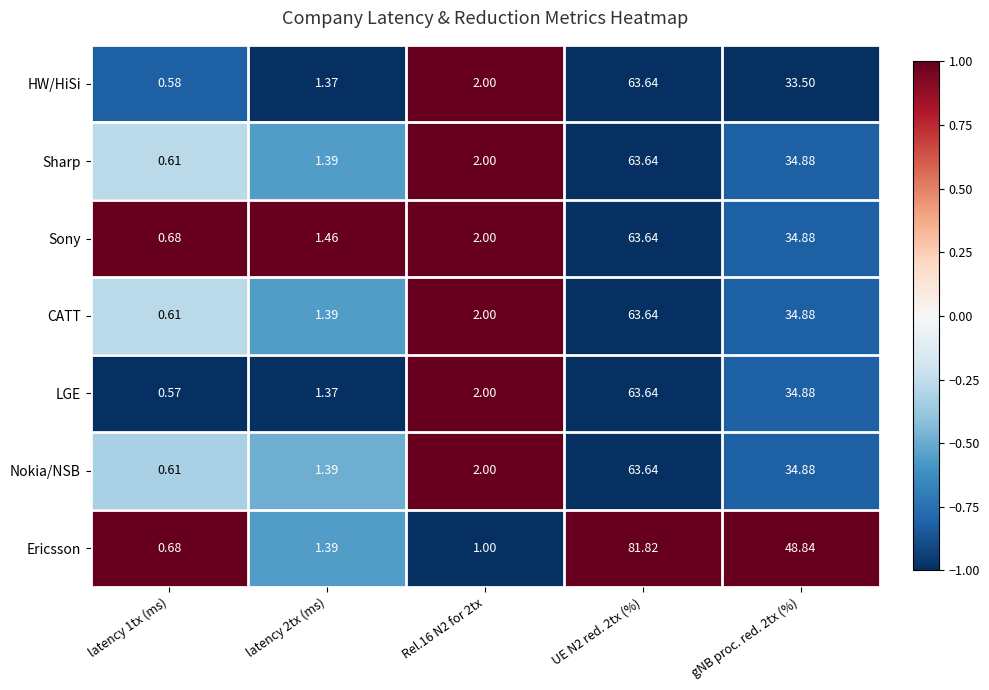

Is the value of HW/HiSi at Rel.16 N2 for 2tx greater than the value of Nokia/NSB at latency 1tx (ms)?

Yes